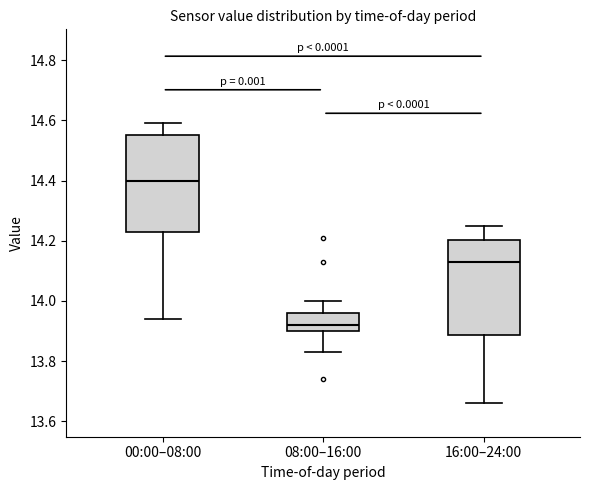

Reading left to right, read every box against the y-axis: the position of its median line, the range the box covers, and the ends of its whiskers. The values are not printed on the chart, so give them approximately, as read against the axis.

00:00–08:00: median 14.40, box 14.24 to 14.56, whiskers 13.94 to 14.60
08:00–16:00: median 13.92, box 13.90 to 13.96, whiskers 13.84 to 14.00
16:00–24:00: median 14.14, box 13.88 to 14.20, whiskers 13.66 to 14.26